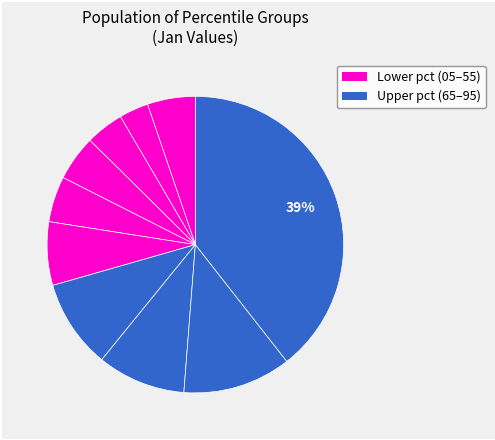

To the nearest percent, what is the average slice percentage?

10%